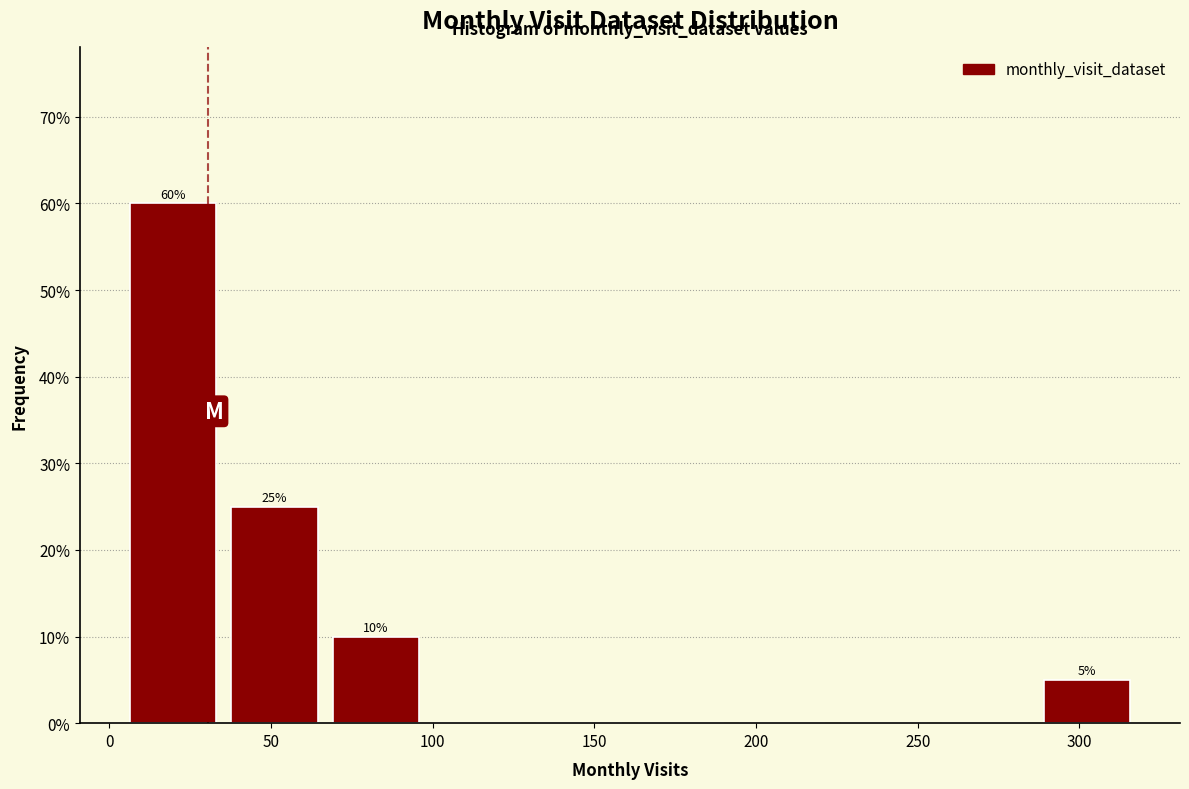

Which range on the x-axis has the tallest bar?

5 to 35